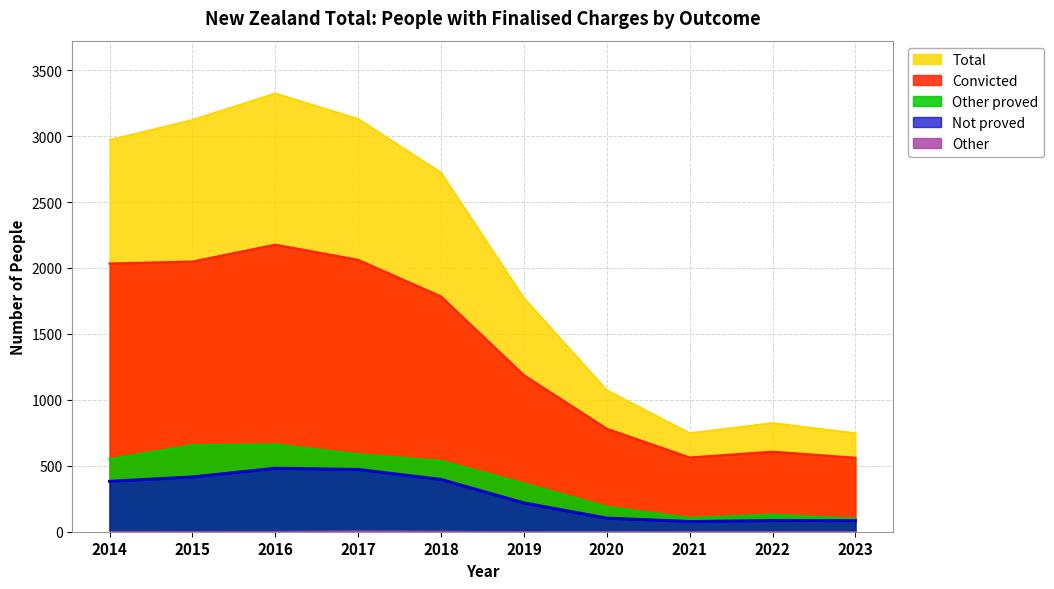

What is the sum of all Total values?

20443